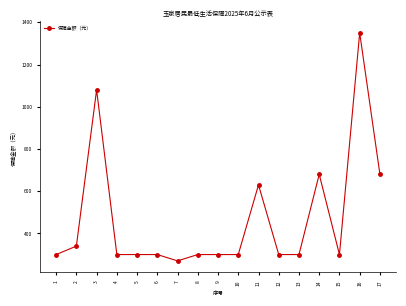

The value at 5 is 300. True or false?

True